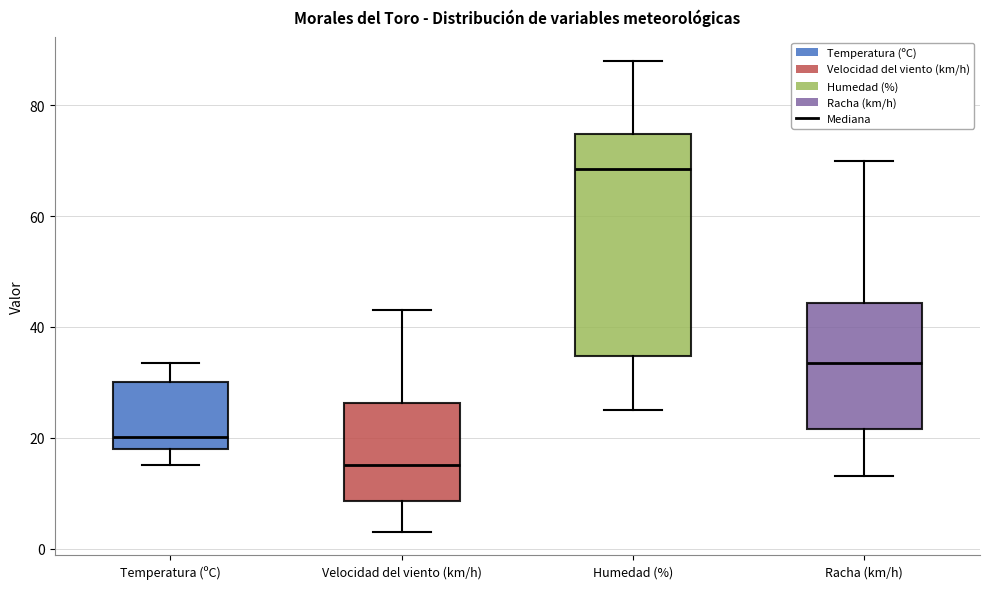

Reading left to right, transcribe this box plot: for each box, give where its median line is, the range the box spans, and where its two whiskers end, as read against the y-axis. The values are not printed on the chart, so give them approximately, as read against the axis.

Temperatura (ºC): median 20, box 18 to 30, whiskers 16 to 34
Velocidad del viento (km/h): median 16, box 8 to 26, whiskers 4 to 44
Humedad (%): median 68, box 34 to 74, whiskers 26 to 88
Racha (km/h): median 34, box 22 to 44, whiskers 14 to 70